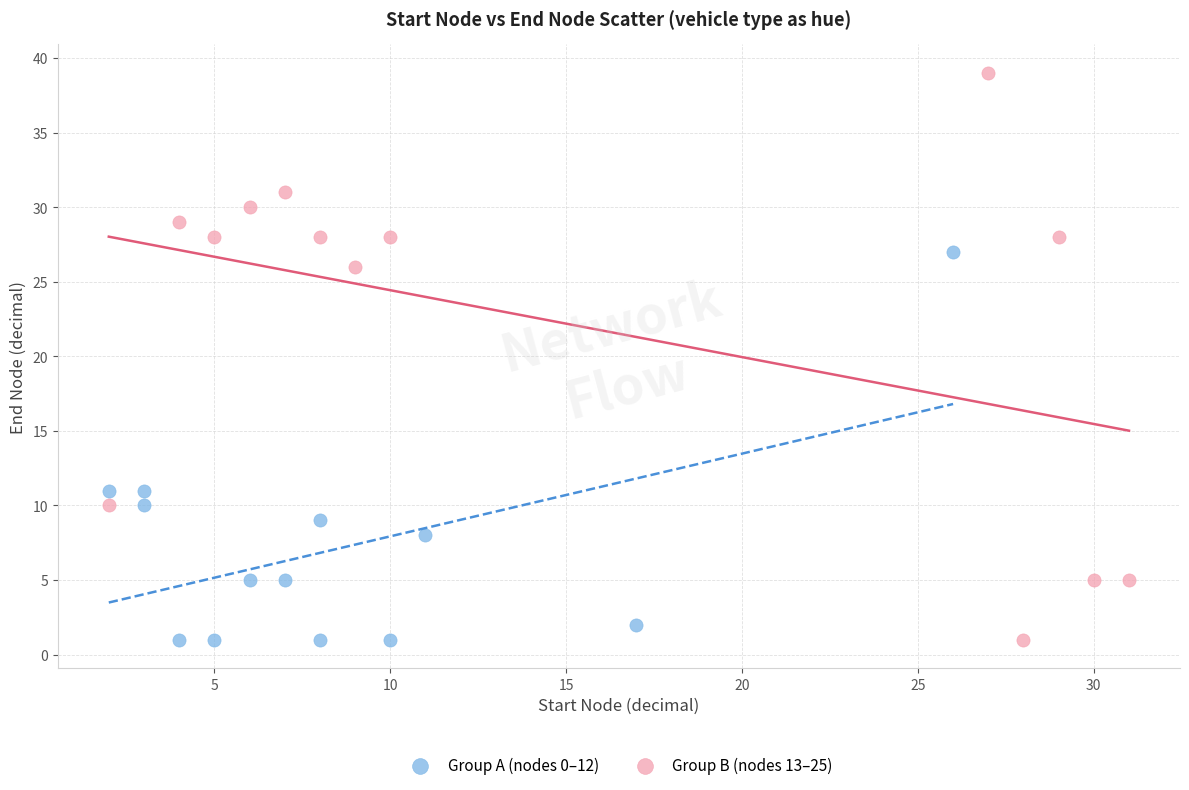

Which series reaches the maximum Y coordinate?

Group B (nodes 13–25)